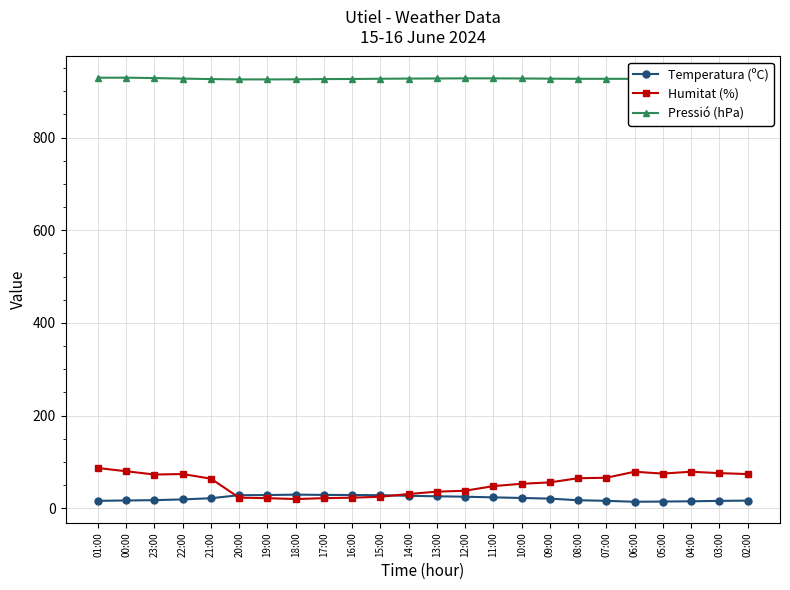

How many data points does each series have?

24